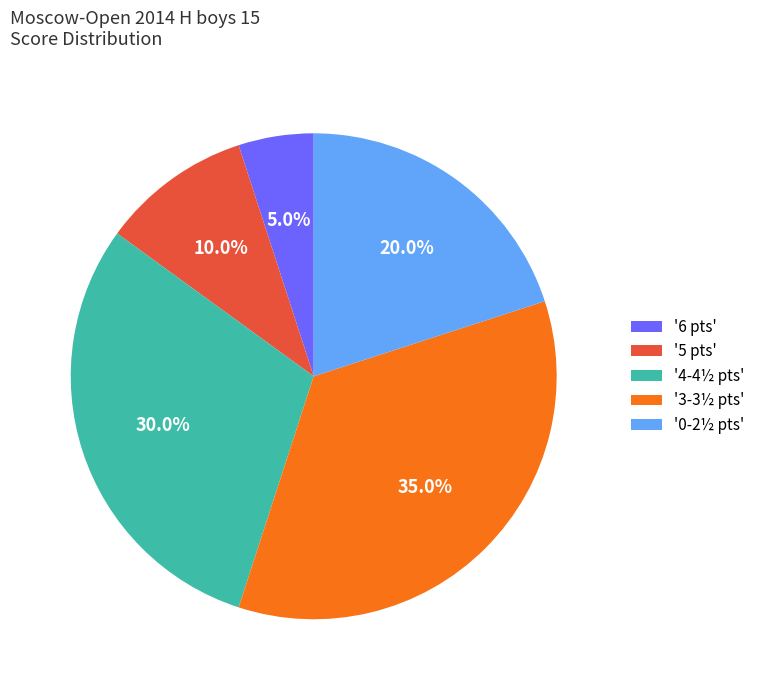

How much of the chart is everything except '3-3½ pts'?

65.0%